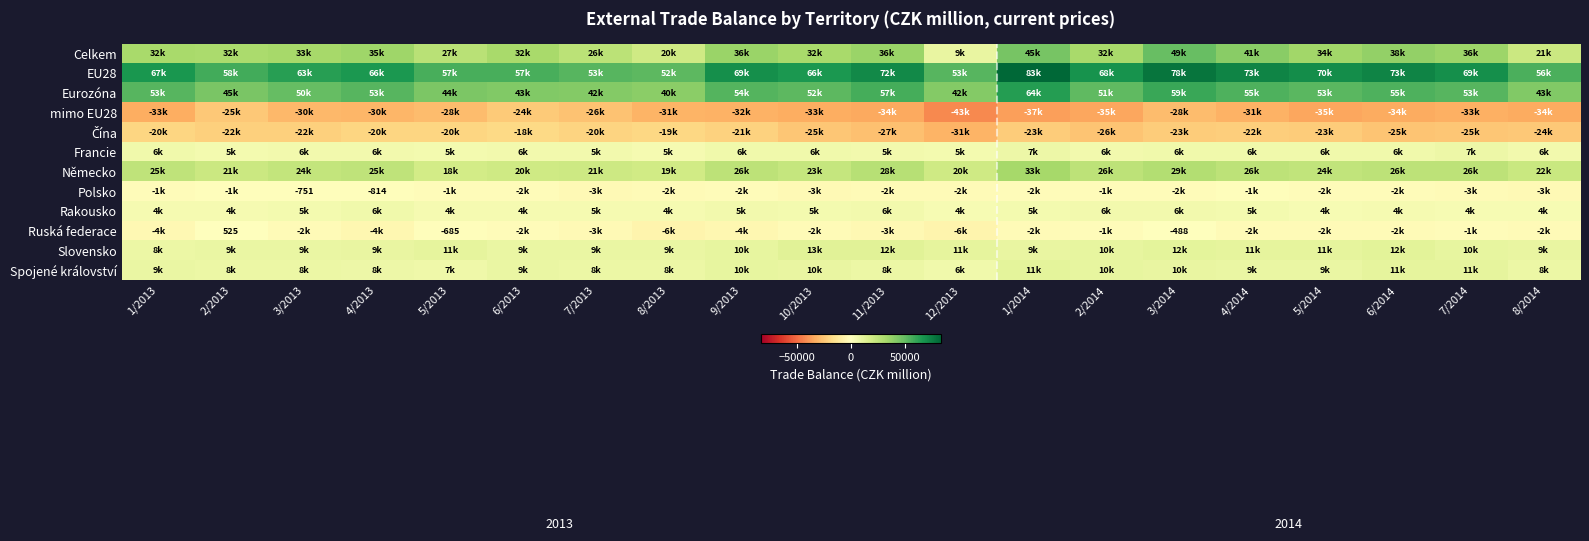

Which category has the highest value across all series?

1/2014